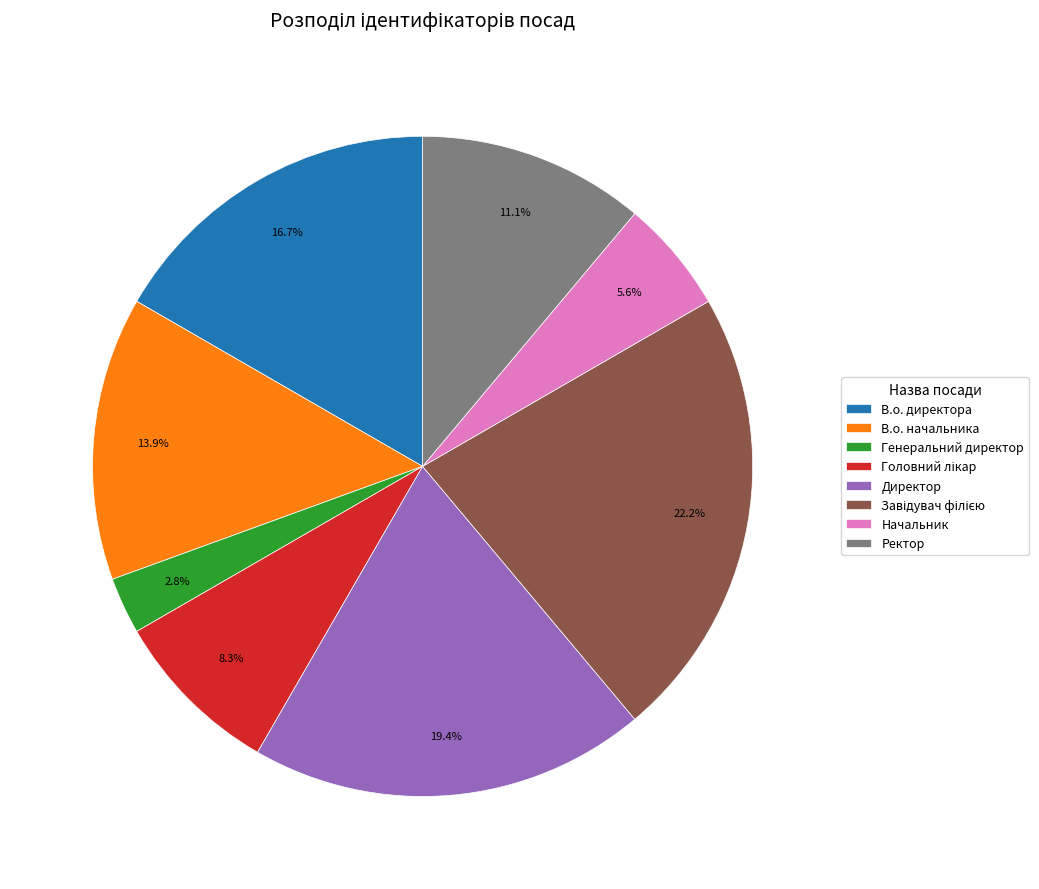

How much of the chart is everything except В.о. директора?

83.3%